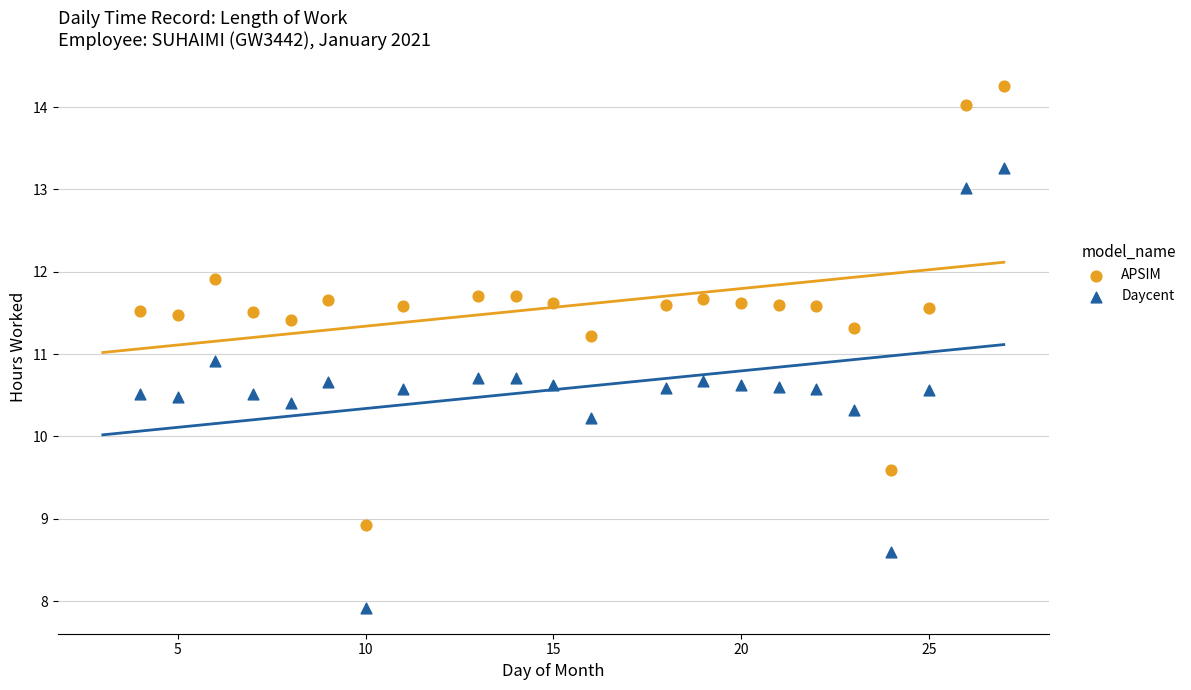

Which series contains the lowest Y value?

Daycent